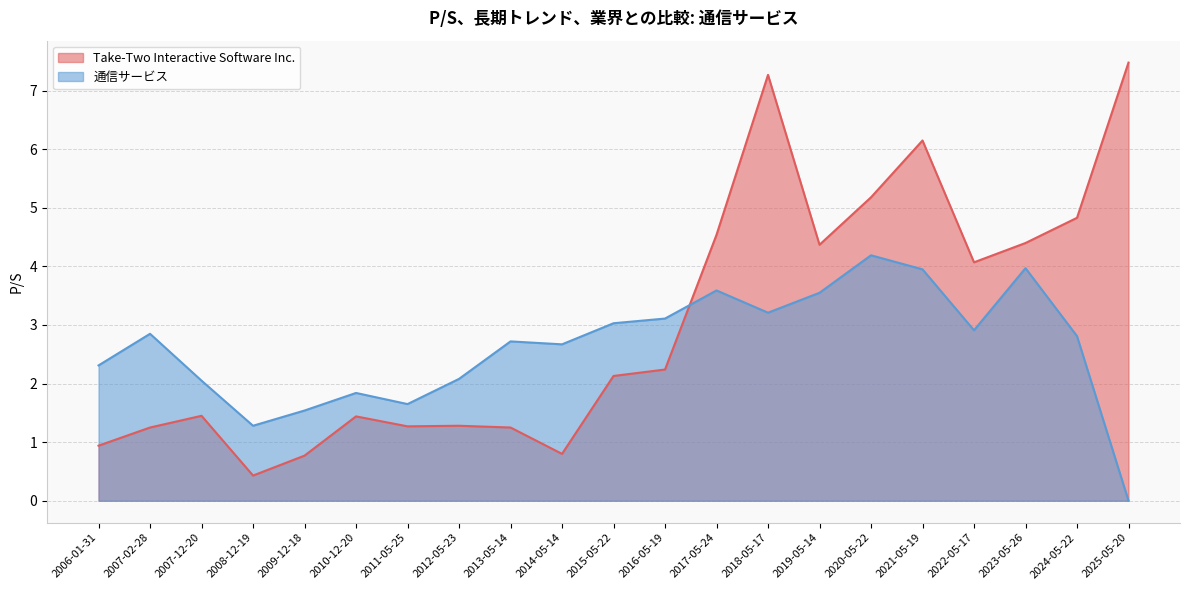

Reading left to right, transcribe all the data shown in this chart.

Take-Two Interactive Software Inc.: 2006-01-31=0.9	2007-02-28=1.2	2007-12-20=1.4	2008-12-19=0.4	2009-12-18=0.8	2010-12-20=1.4	2011-05-25=1.3	2012-05-23=1.3	2013-05-14=1.2	2014-05-14=0.8	2015-05-22=2.1	2016-05-19=2.2	2017-05-24=4.5	2018-05-17=7.3	2019-05-14=4.4	2020-05-22=5.2	2021-05-19=6.2	2022-05-17=4.1	2023-05-26=4.4	2024-05-22=4.8	2025-05-20=7.5
通信サービス: 2006-01-31=2.3	2007-02-28=2.9	2007-12-20=2.0	2008-12-19=1.3	2009-12-18=1.5	2010-12-20=1.8	2011-05-25=1.6	2012-05-23=2.1	2013-05-14=2.7	2014-05-14=2.7	2015-05-22=3.0	2016-05-19=3.1	2017-05-24=3.6	2018-05-17=3.2	2019-05-14=3.5	2020-05-22=4.2	2021-05-19=4.0	2022-05-17=2.9	2023-05-26=4.0	2024-05-22=2.8	2025-05-20=0.0